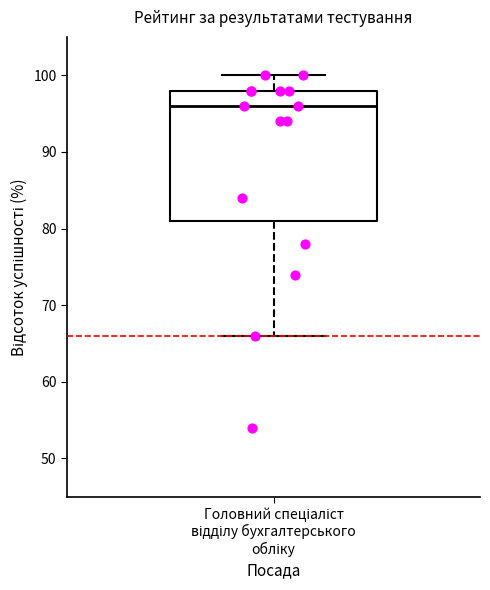

Read this box plot against the y-axis: the position of the median line, the range covered by the box, and the ends of both whiskers. The values are not printed on the chart, so give them approximately, as read against the axis.

median 96, box 81 to 98, whiskers 66 to 100